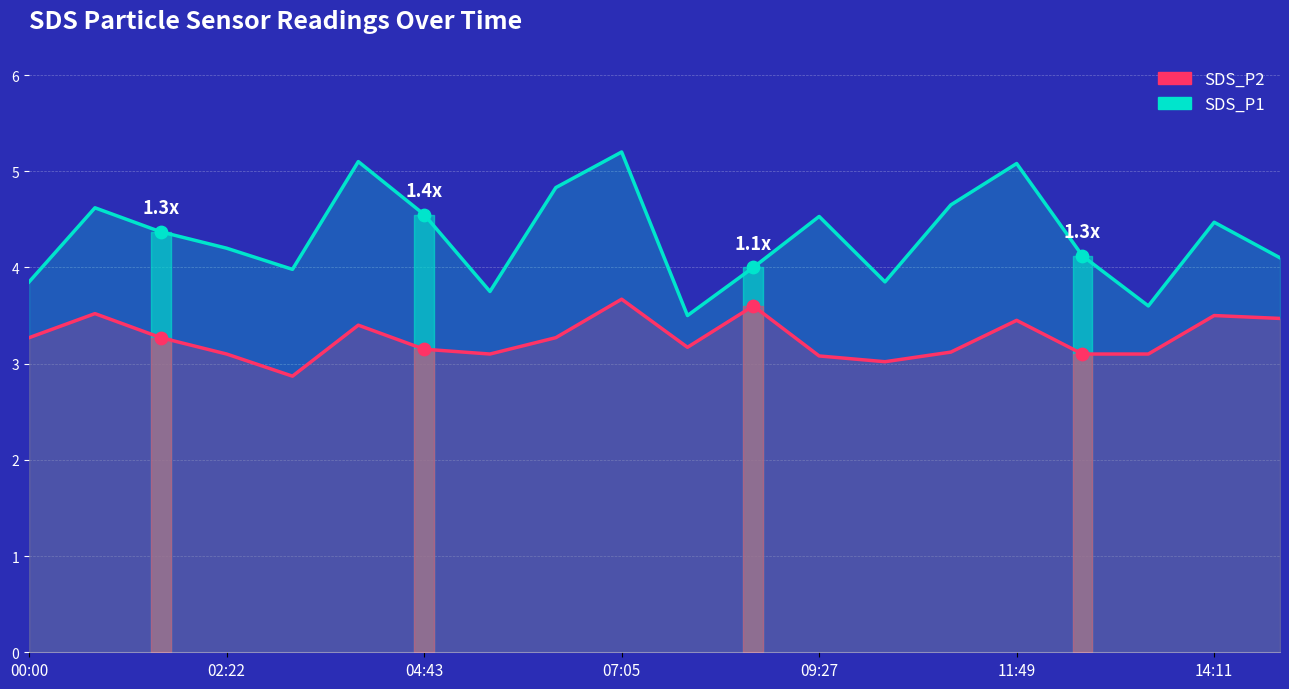

Which series reaches the maximum Y coordinate?

SDS_P1